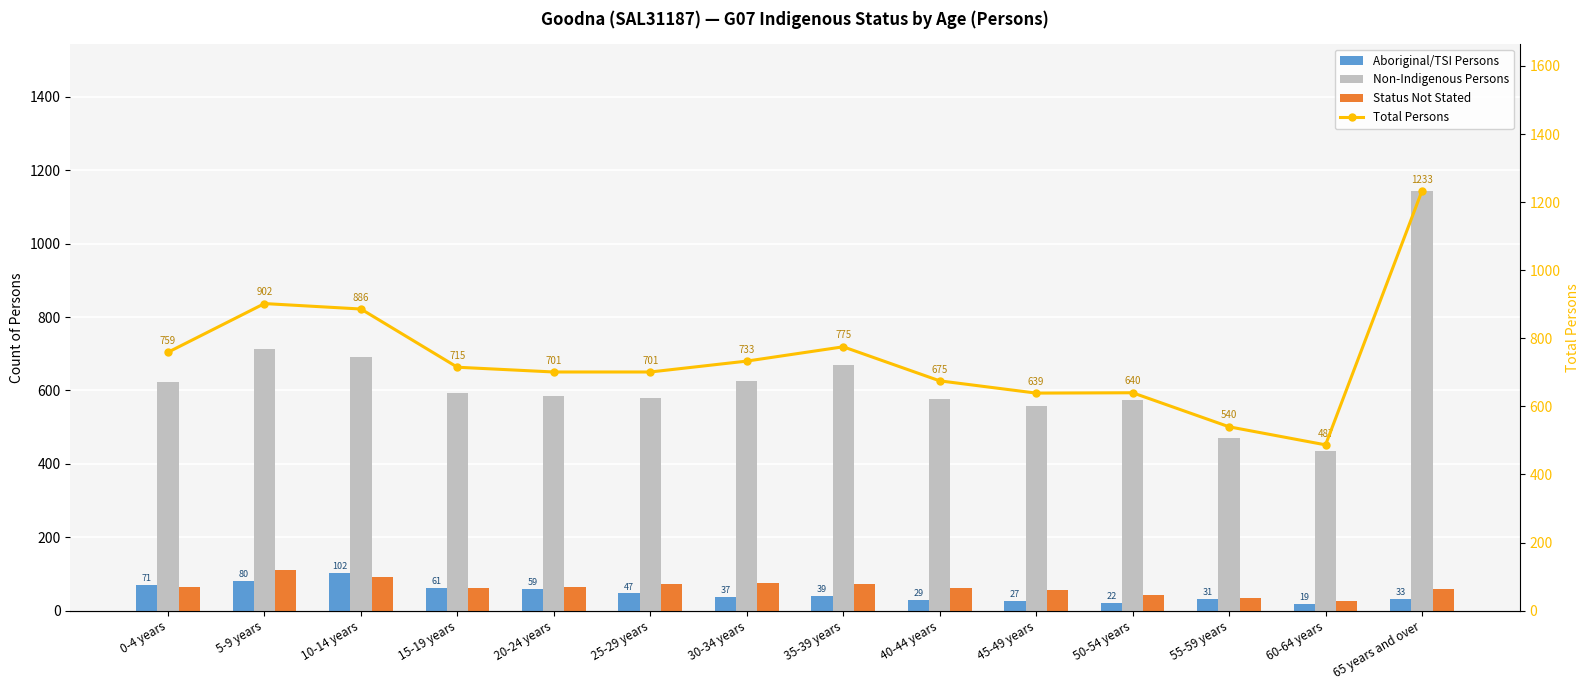

What is the difference between the highest and lowest values at 35-39 years?

736